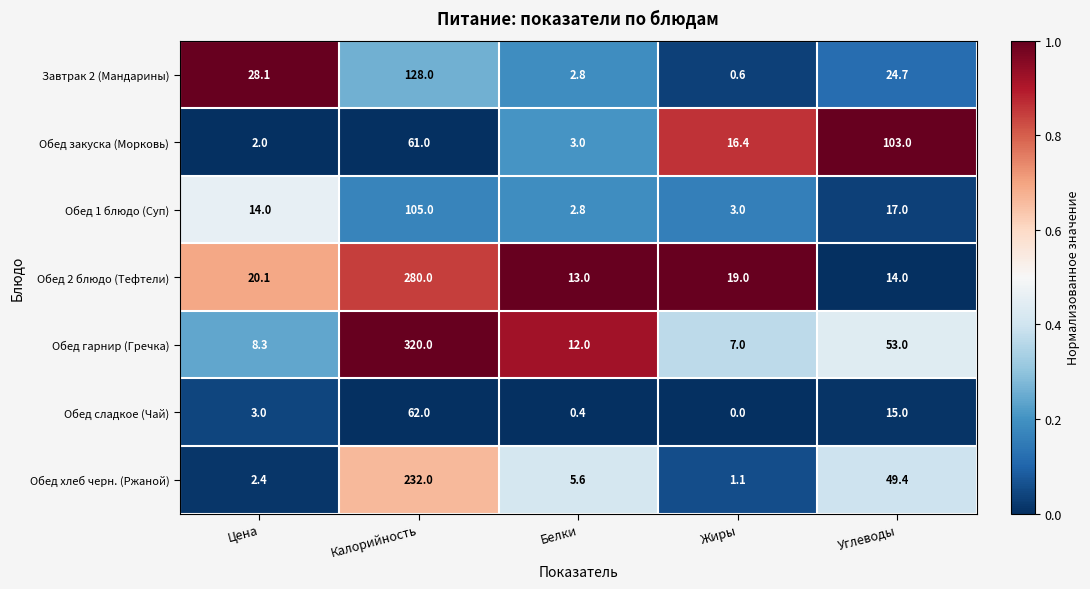

Which series has the largest range (max minus min)?

Обед гарнир (Гречка)